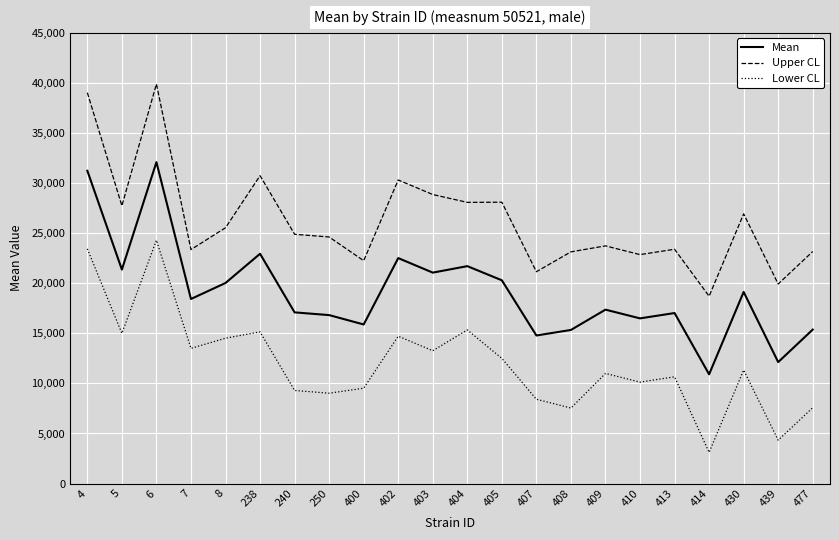

True or false: Mean and Lower CL intersect in this chart.

False